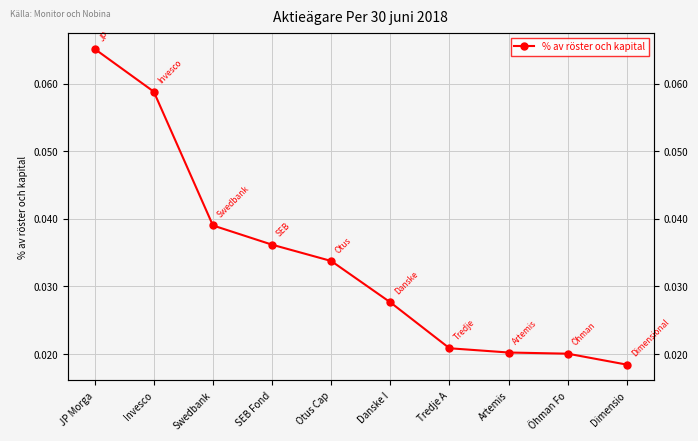

What is the label of the 6th point from the right?

Otus Cap